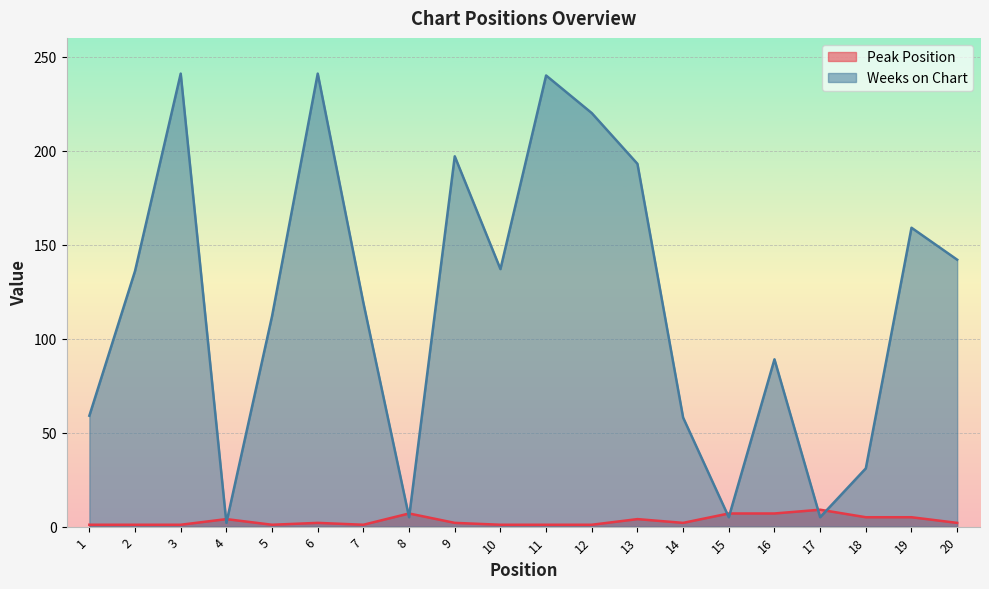

What is the average value of the Peak Position series?

3